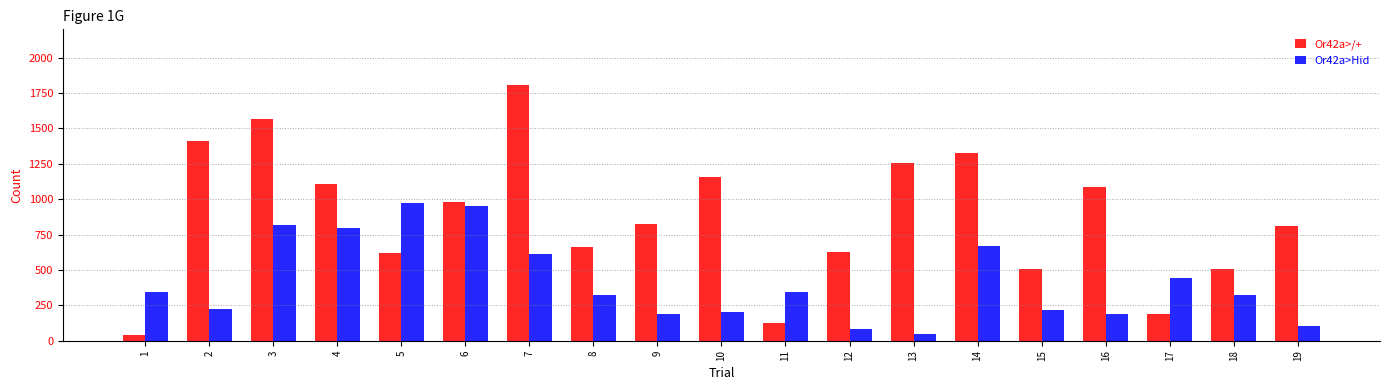

What is the value of the Or42a>/+ bar at the 8th from the left?

660